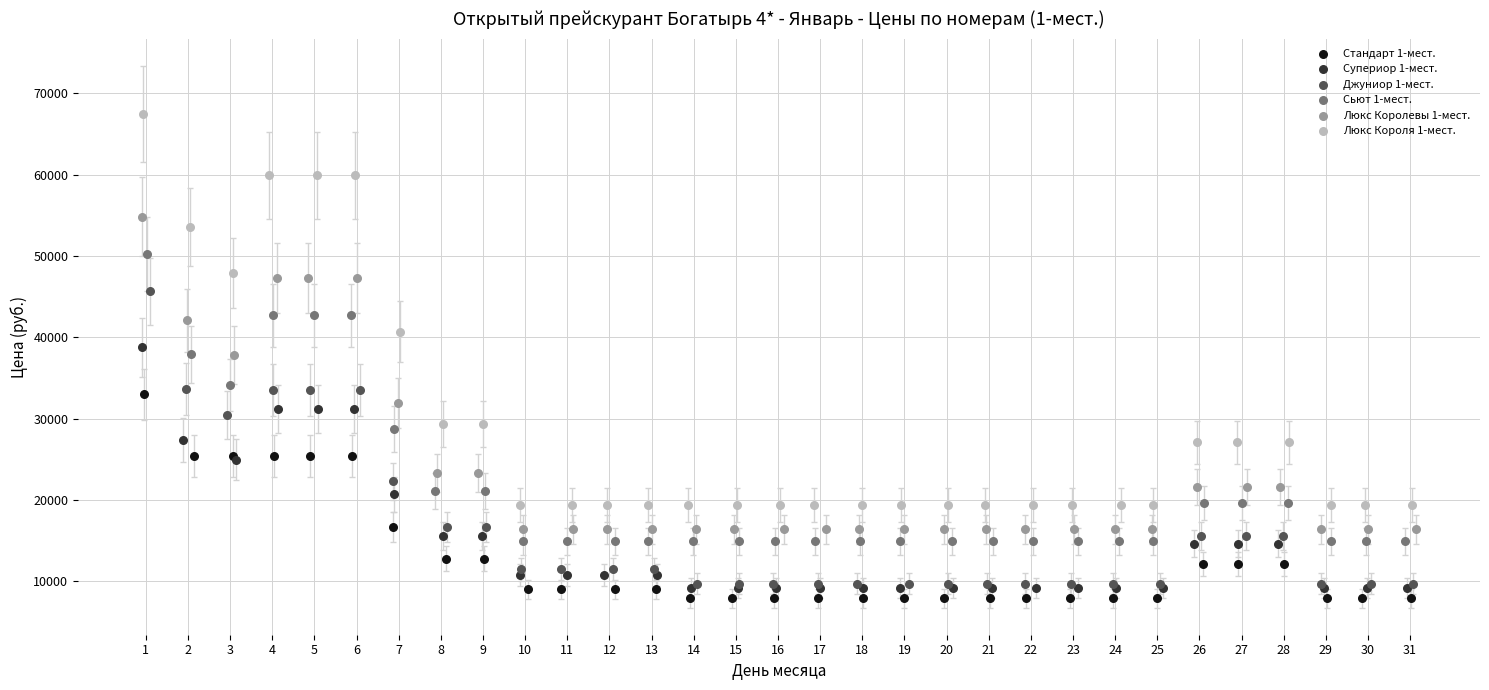

Which series reaches the minimum Y coordinate?

Стандарт 1-мест.